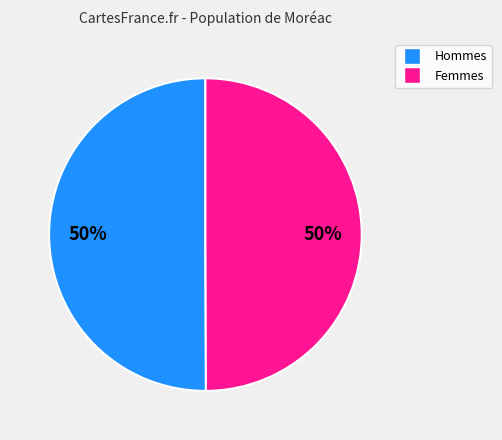

To the nearest percent, what is the average slice percentage?

50%